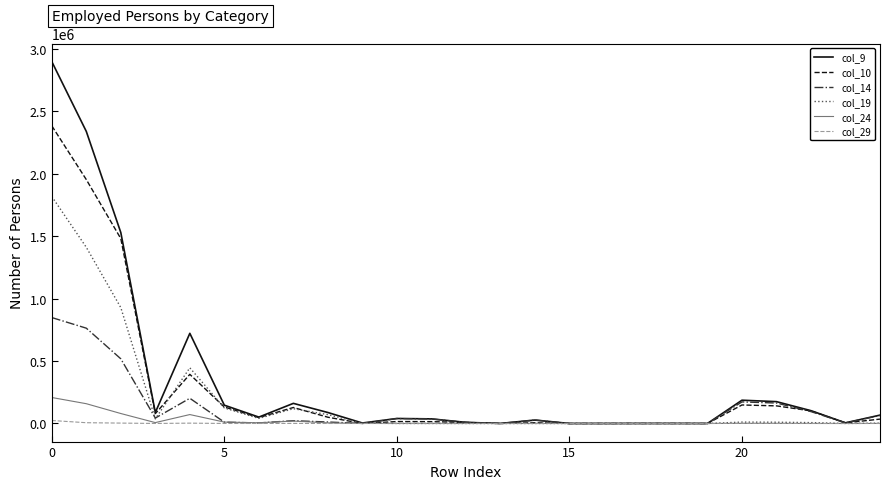

Which series has the largest range (max minus min)?

col_9